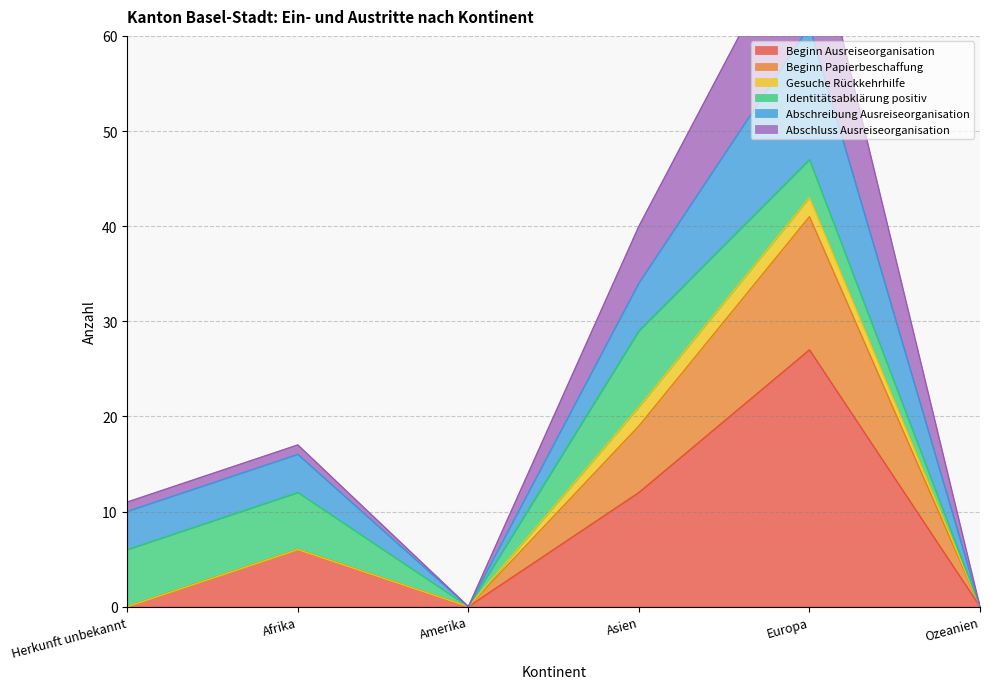

Where is Beginn Ausreiseorganisation nearest to the value 13?

Asien